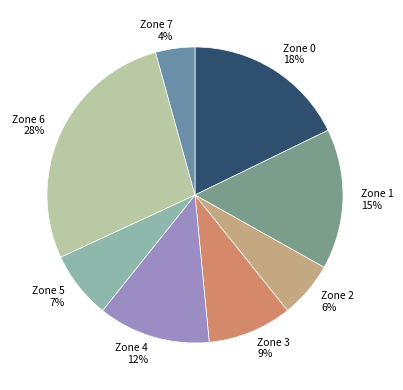

Between Zone 4 and Zone 6, which is larger?

Zone 6